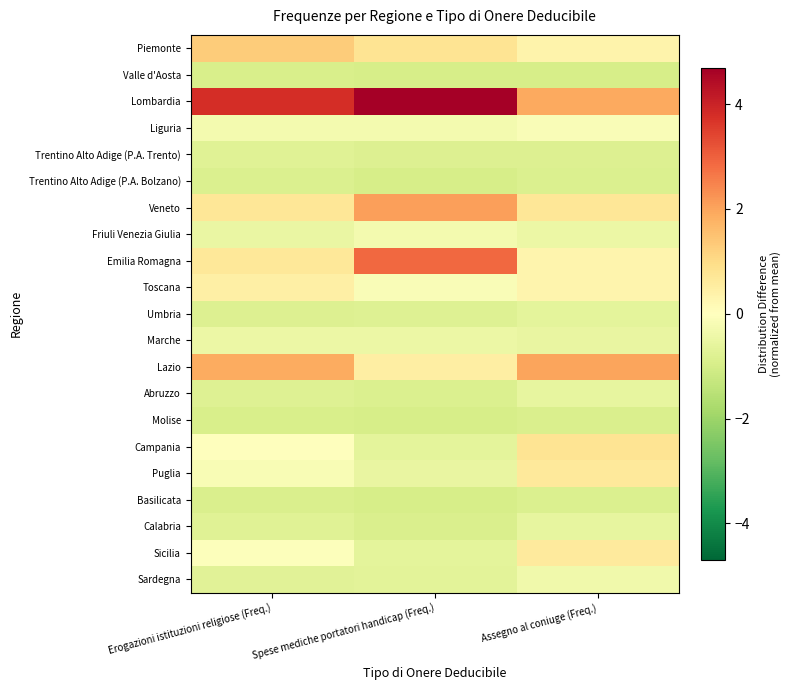

What is the difference between the highest and lowest values at Assegno al coniuge (Freq.)?

2.9